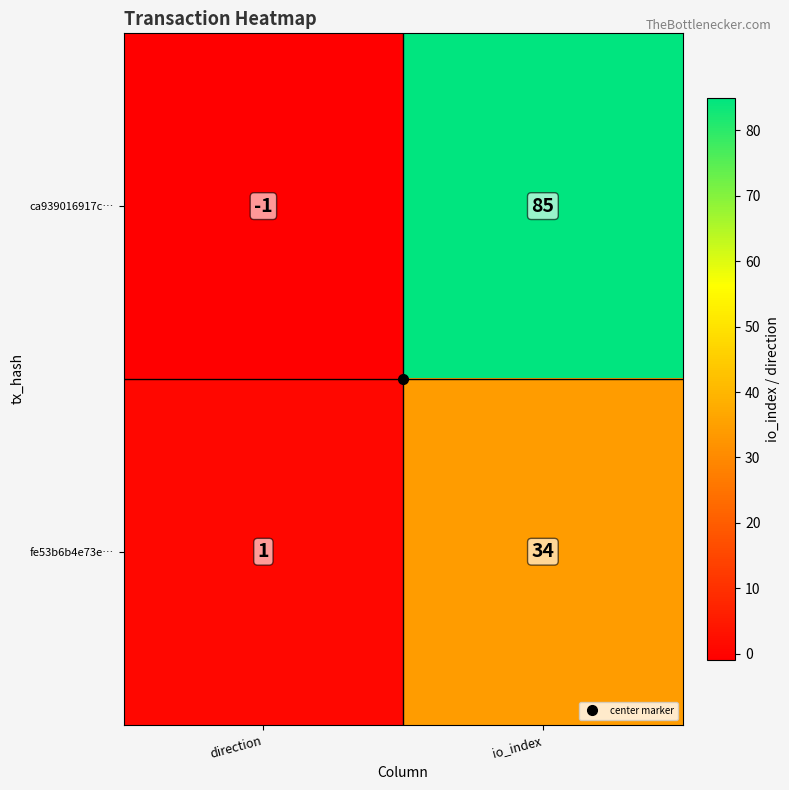

Which label corresponds to the smallest value in the chart?

direction